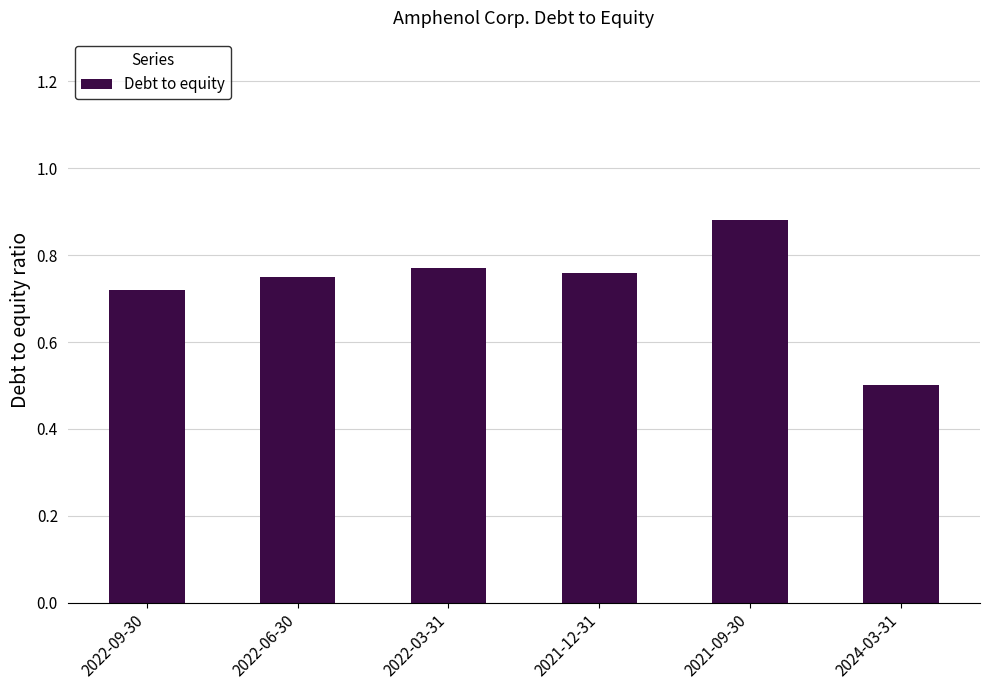

What is the minimum value shown in the chart?

0.5